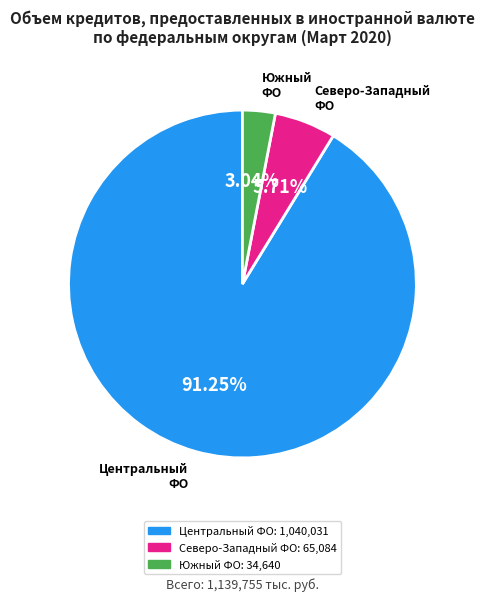

Which slice represents more than half of the pie?

Центральный ФО